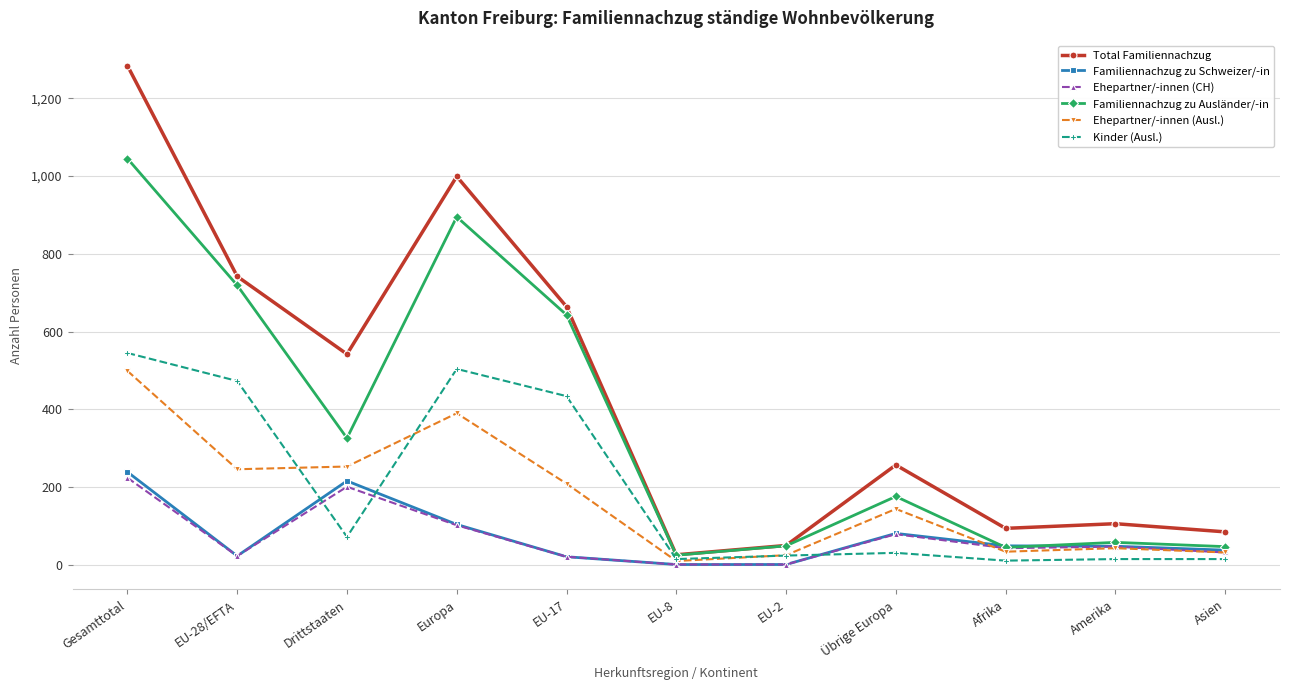

What is the label of the 9th point from the left?

Afrika